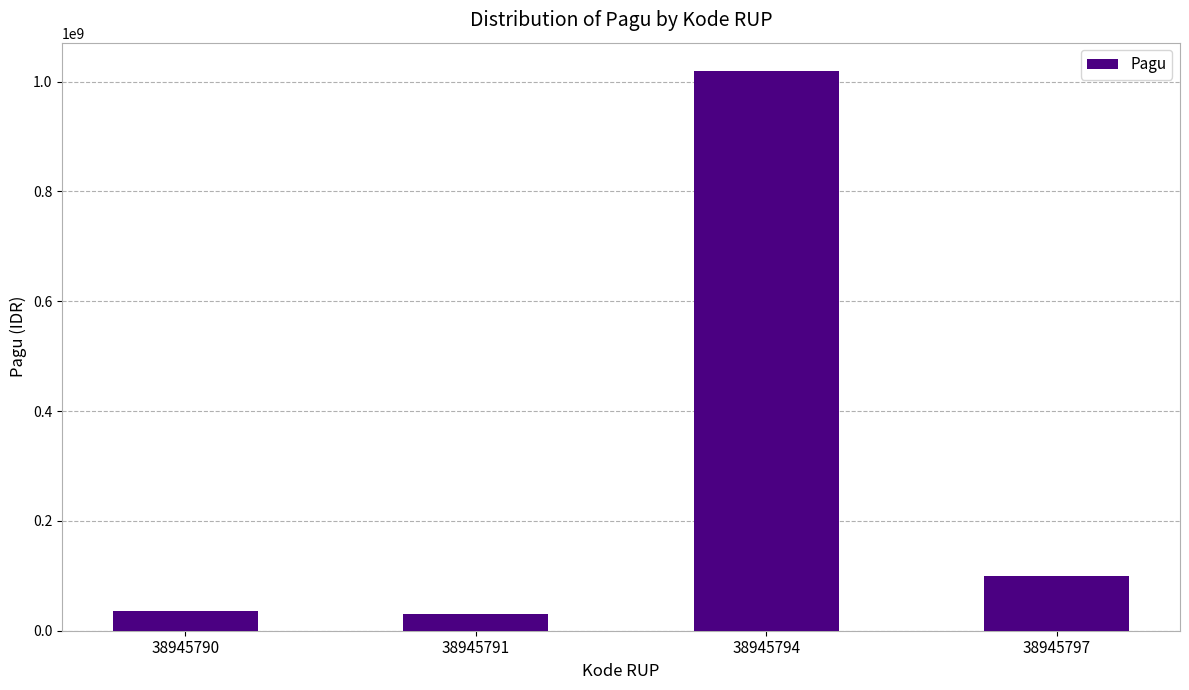

The value at 38945794 is 1020000000. True or false?

True